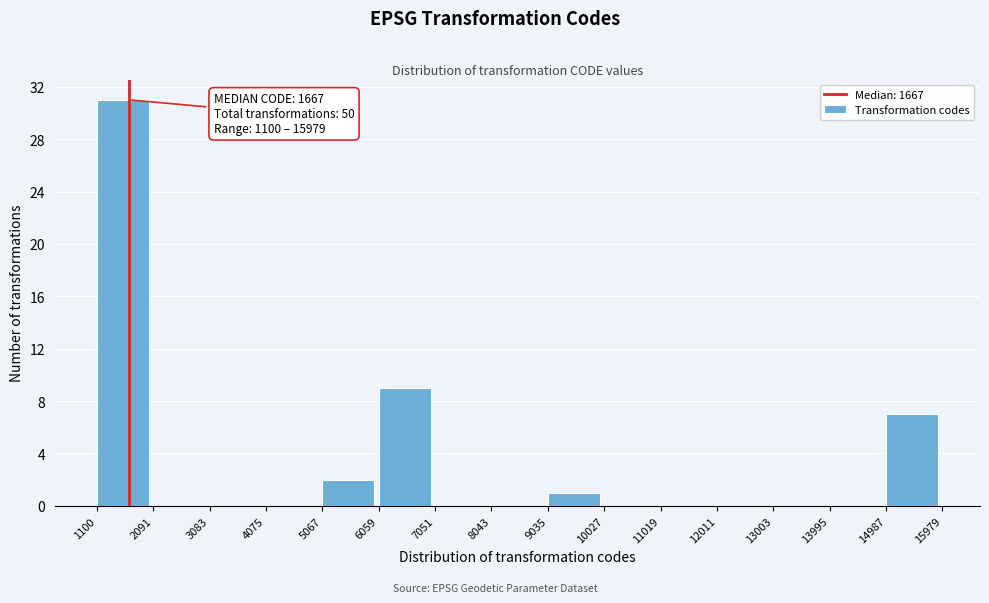

Over which range of the x-axis is the bar tallest?

1100 to 2091